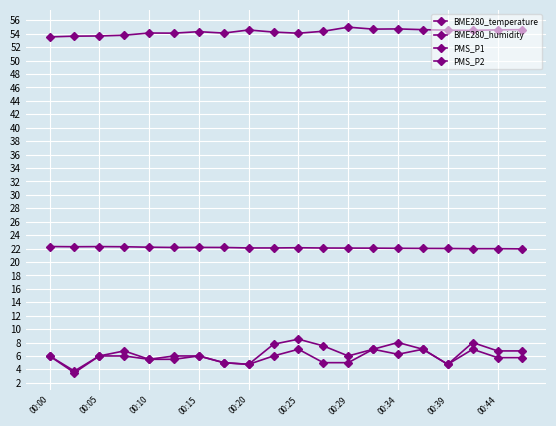

Rank the series by their maximum value, from lowest to highest.

PMS_P2, PMS_P1, BME280_temperature, BME280_humidity